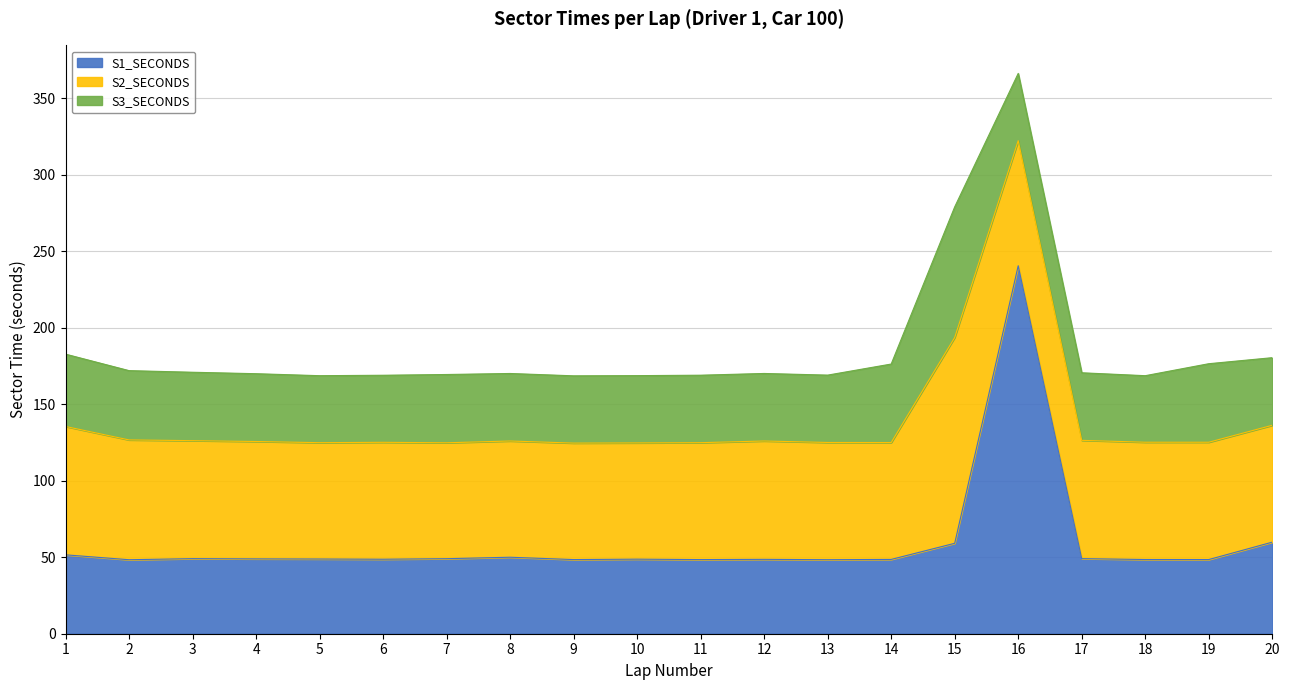

What is the smallest value displayed?

43.5